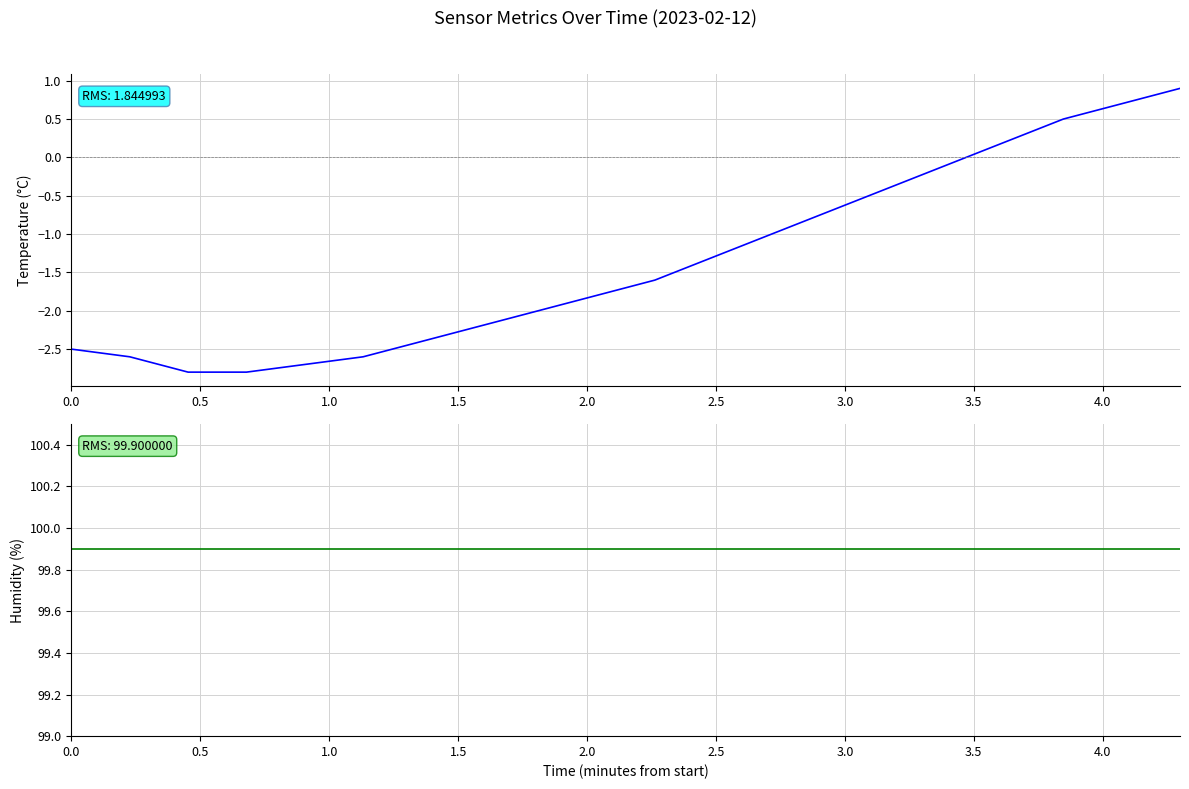

What is the minimum value shown in the chart?

-2.8